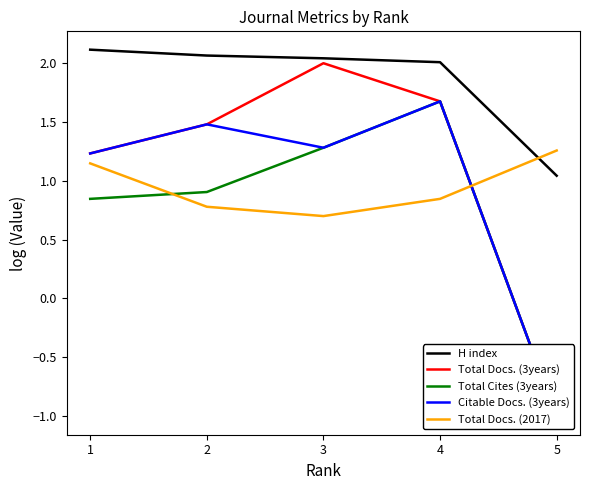

Reading left to right, transcribe all the data shown in this chart.

H index: 1=2.1	2=2.1	3=2.0	4=2.0	5=1.0
Total Docs. (3years): 1=1.2	2=1.5	3=2.0	4=1.7	5=-1.0
Total Cites (3years): 1=0.8	2=0.9	3=1.3	4=1.7	5=-1.0
Citable Docs. (3years): 1=1.2	2=1.5	3=1.3	4=1.7	5=-1.0
Total Docs. (2017): 1=1.1	2=0.8	3=0.7	4=0.8	5=1.3